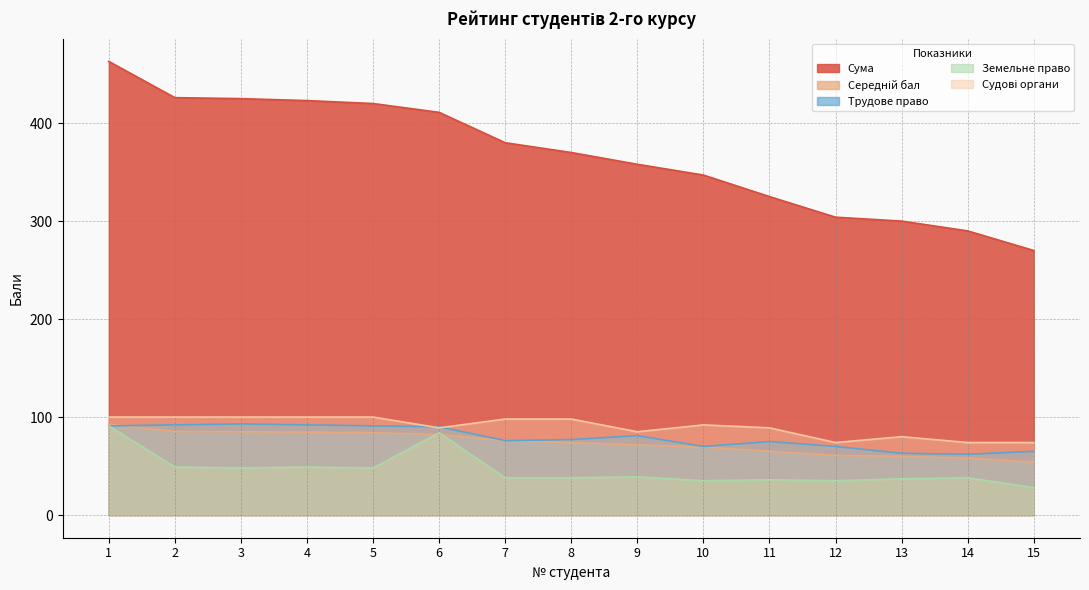

Which series has the largest total across all categories?

Сума